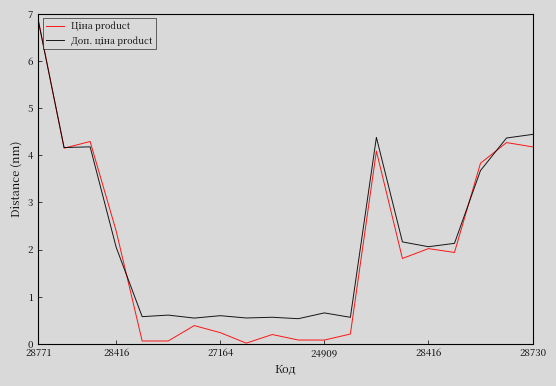

How many series are shown in this chart?

2